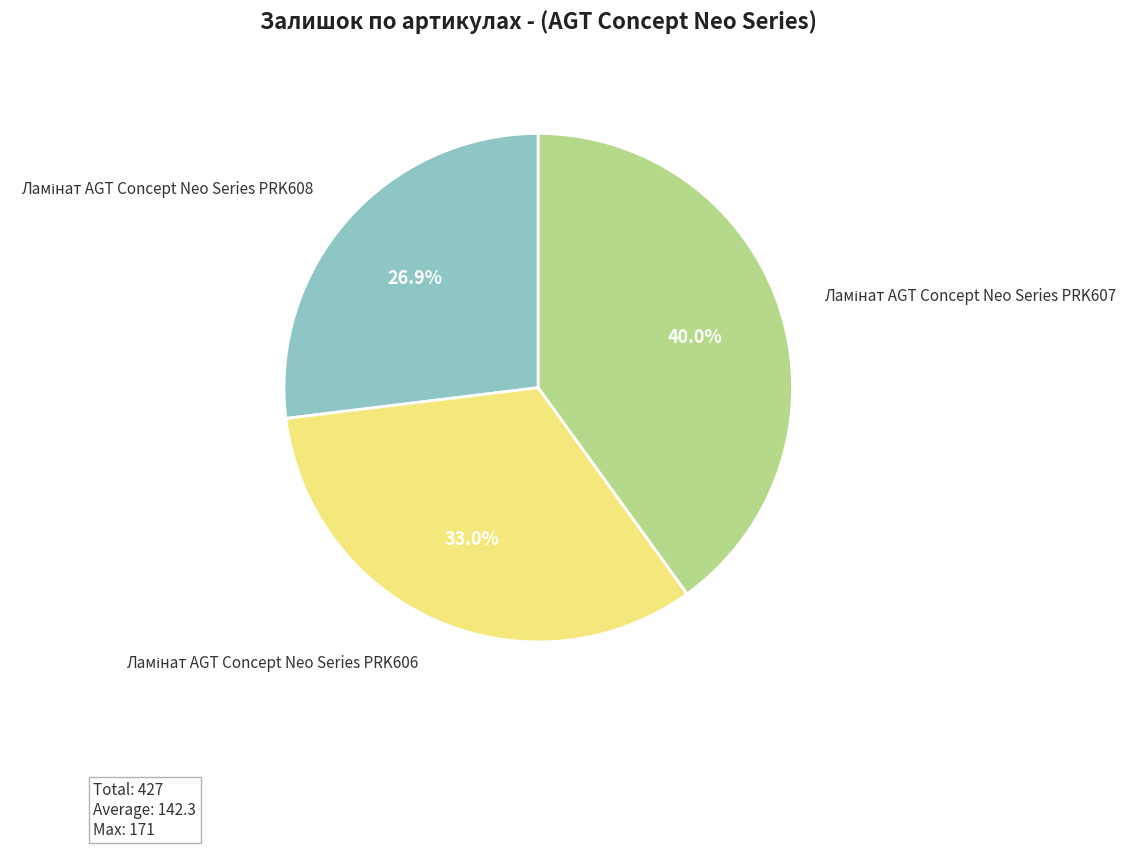

Is there any slice that represents more than half of the pie?

No